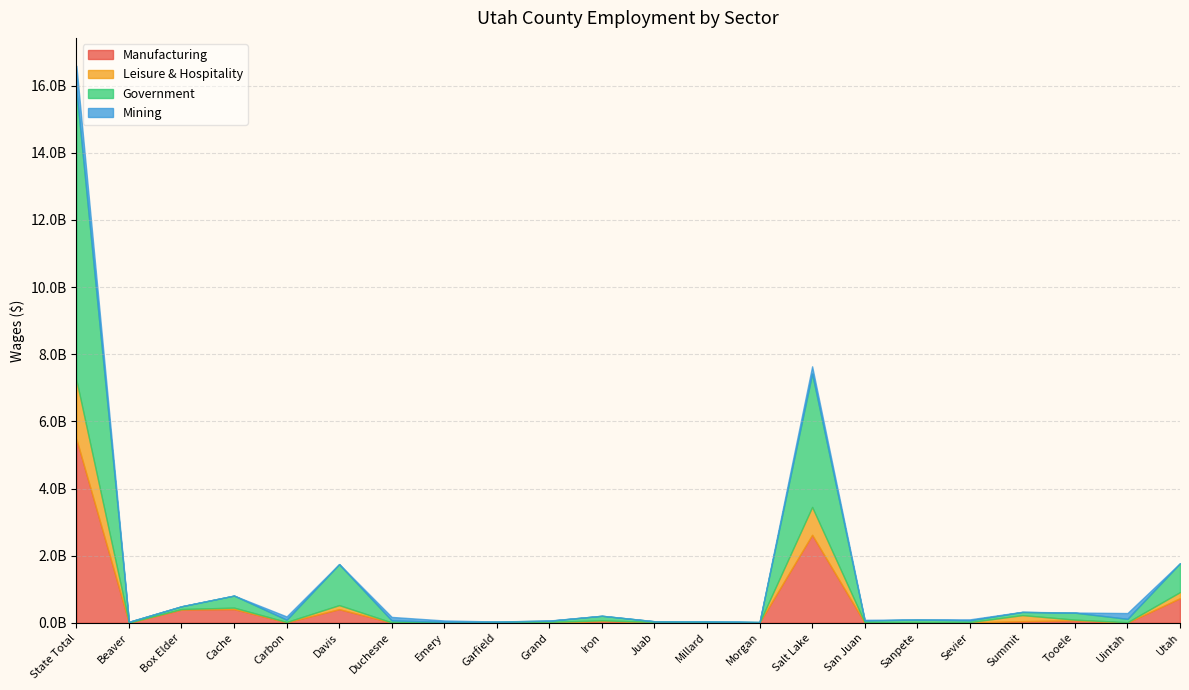

How many distinct data groups are displayed?

4